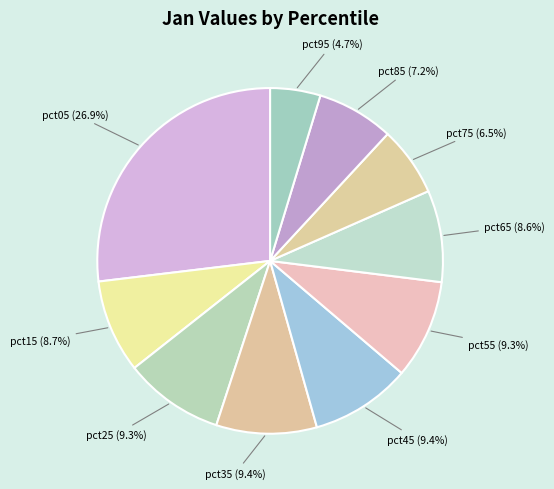

Count the number of slices in the pie.

10